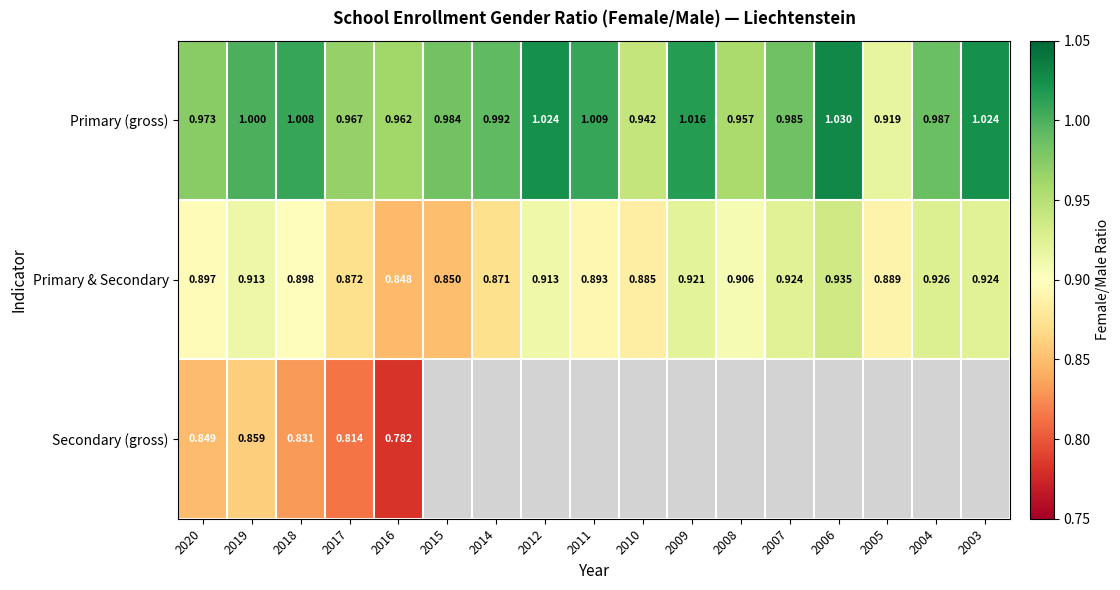

Is the value of Primary & Secondary at 2010 greater than the value of Primary (gross) at 2016?

No